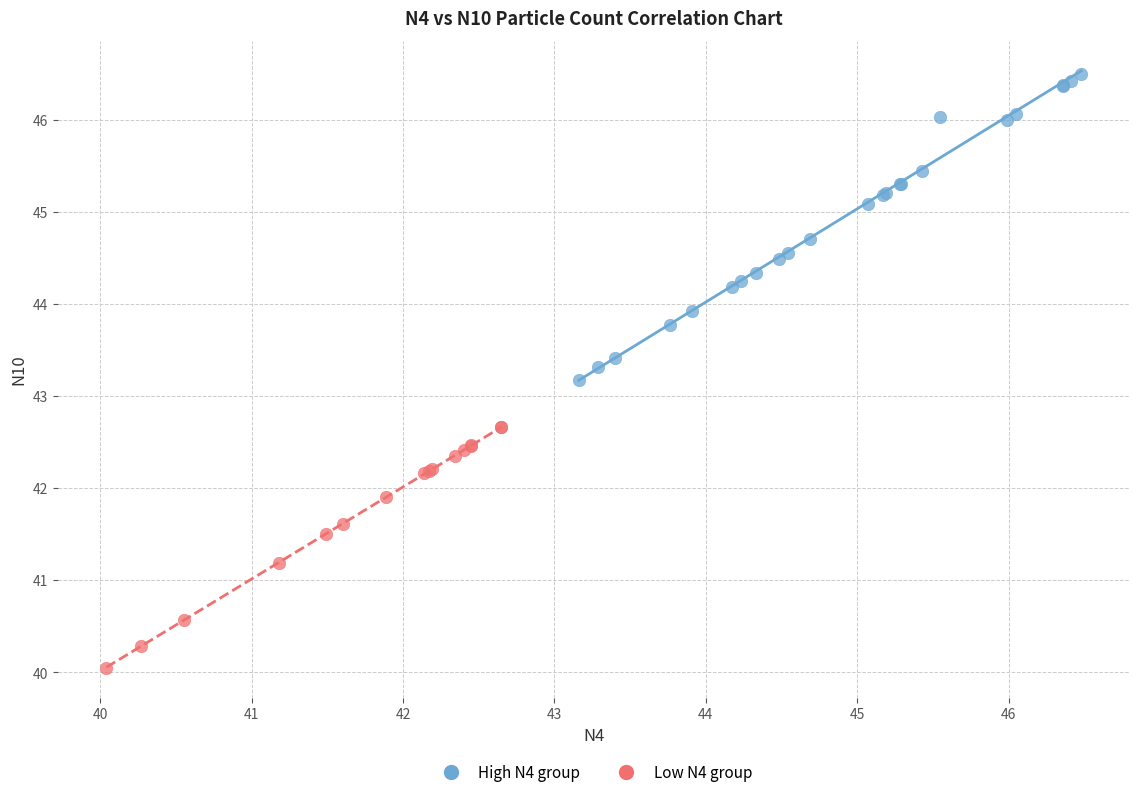

What are all the series names shown in the legend?

High N4 group, Low N4 group